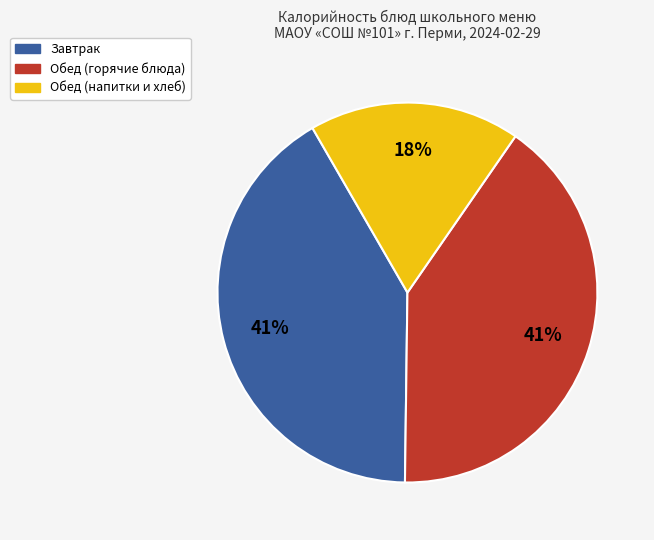

To the nearest percent, what is the average slice percentage?

33%